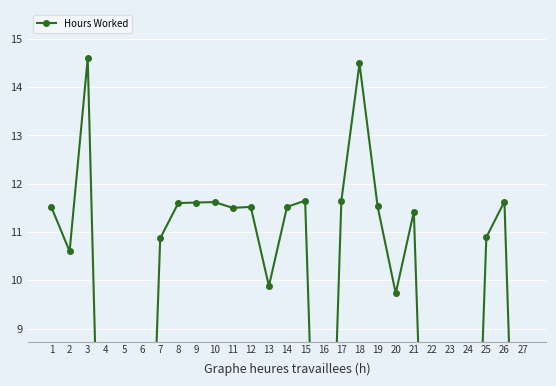

Reading left to right, transcribe all the data shown in this chart.

1=11.5	2=10.6	3=14.6	4=0.0	5=0.0	6=0.0	7=10.9	8=11.6	9=11.6	10=11.6	11=11.5	12=11.5	13=9.9	14=11.5	15=11.7	16=0.0	17=11.7	18=14.5	19=11.5	20=9.7	21=11.4	22=0.0	23=0.0	24=0.0	25=10.9	26=11.6	27=0.0